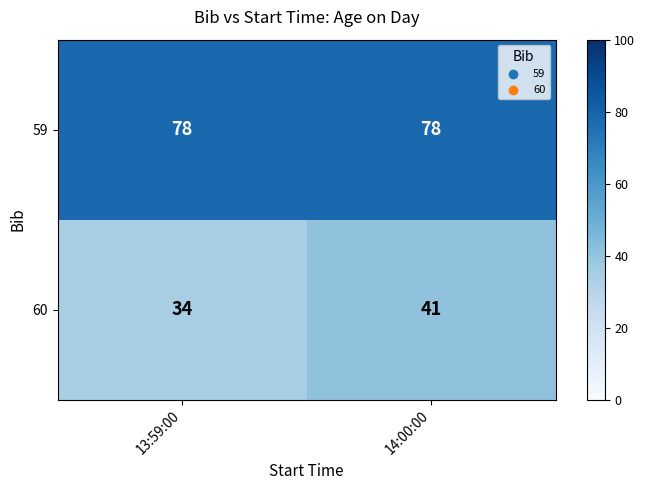

The 59 series shows 130 at 14:00:00. True or false?

False